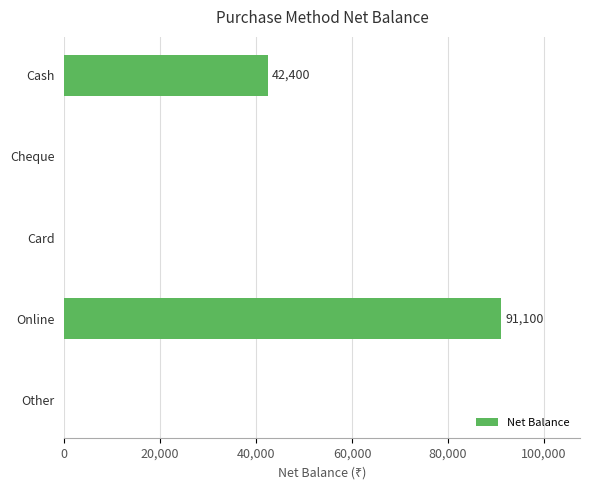

Reading bottom to top, transcribe all the data shown in this chart.

Other=0	Online=91100	Card=0	Cheque=0	Cash=42400